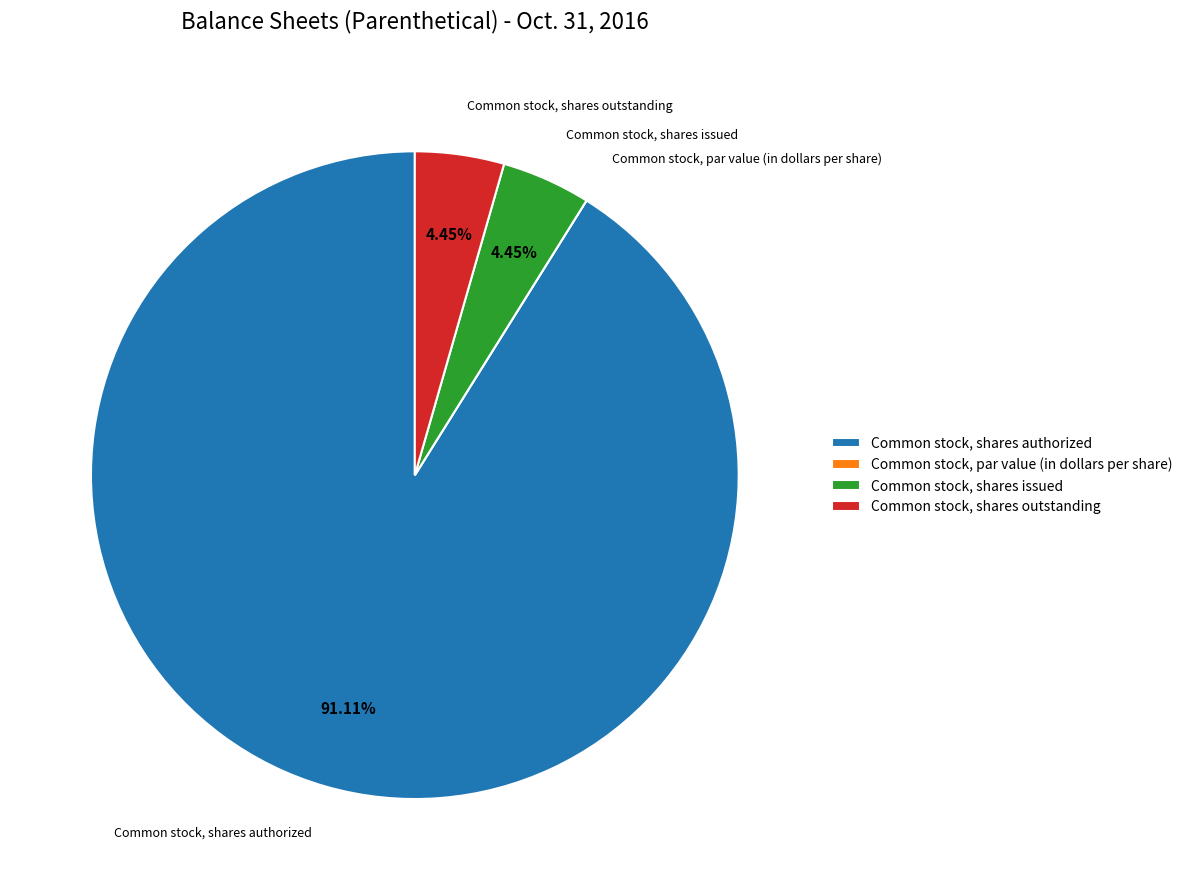

To the nearest percent, what portion does Common stock, shares outstanding represent?

4%